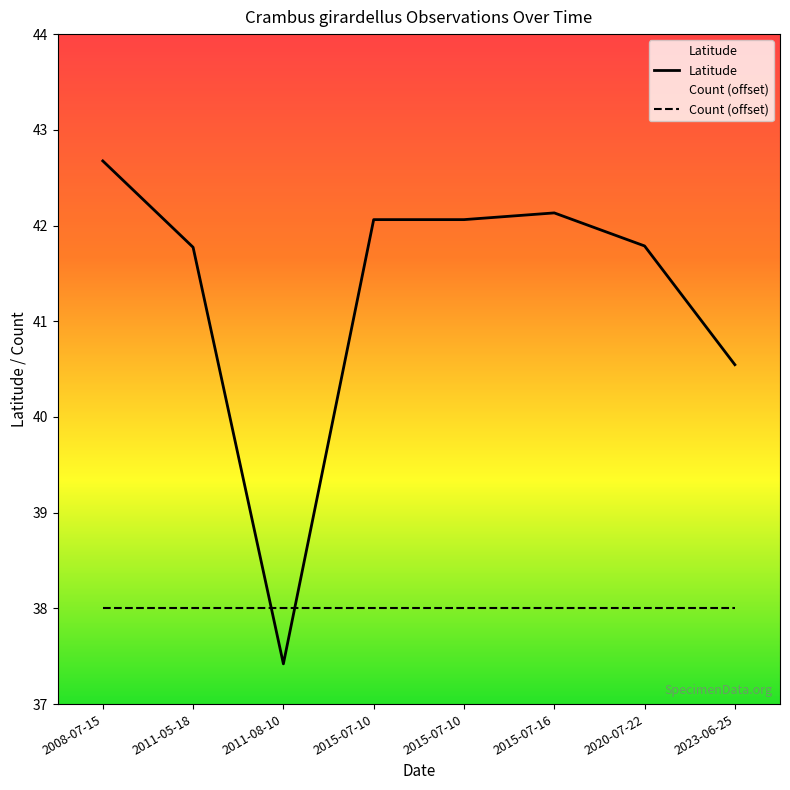

Reading left to right, transcribe all the data shown in this chart.

42.7	41.8	37.4	42.1	42.1	42.1	41.8	40.5